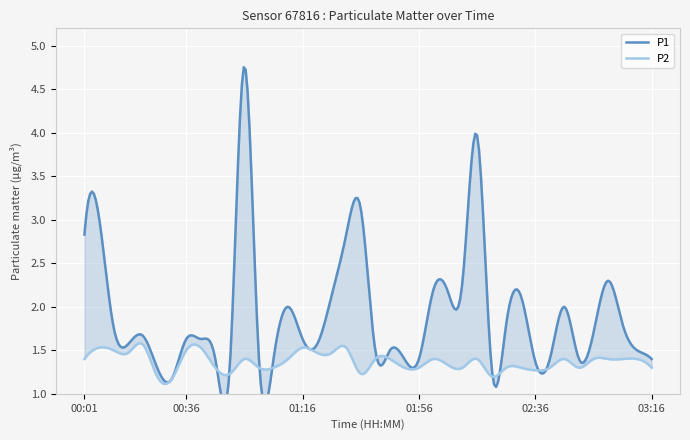

Which series has the largest total across all categories?

P1